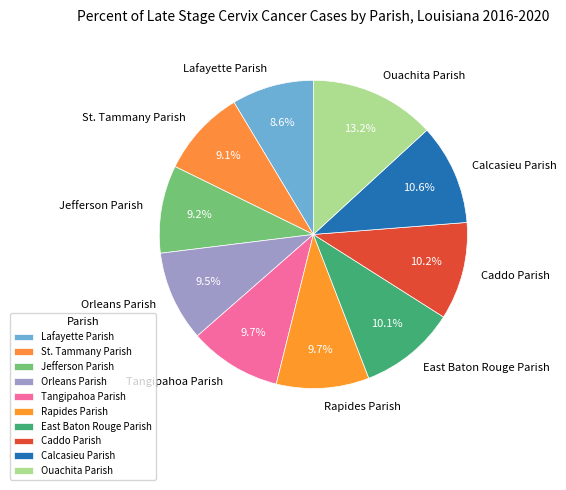

Does Caddo Parish represent more than half of the total?

No